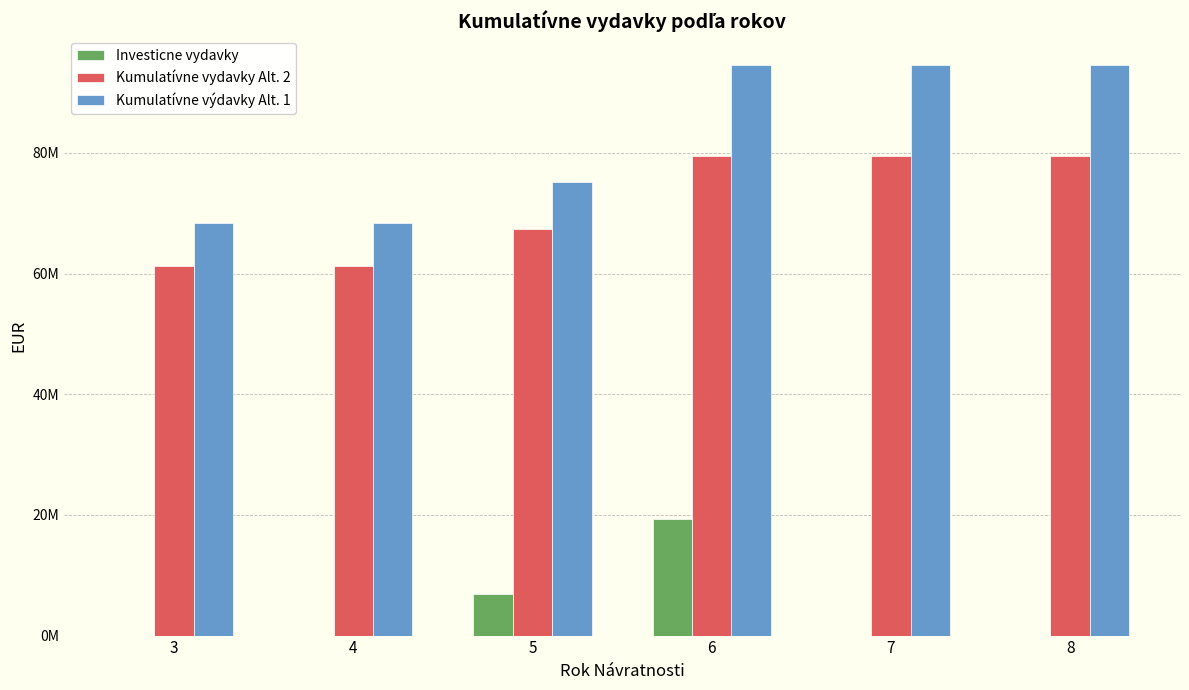

At which label does Kumulatívne výdavky Alt. 1 first exceed 94577409?

6